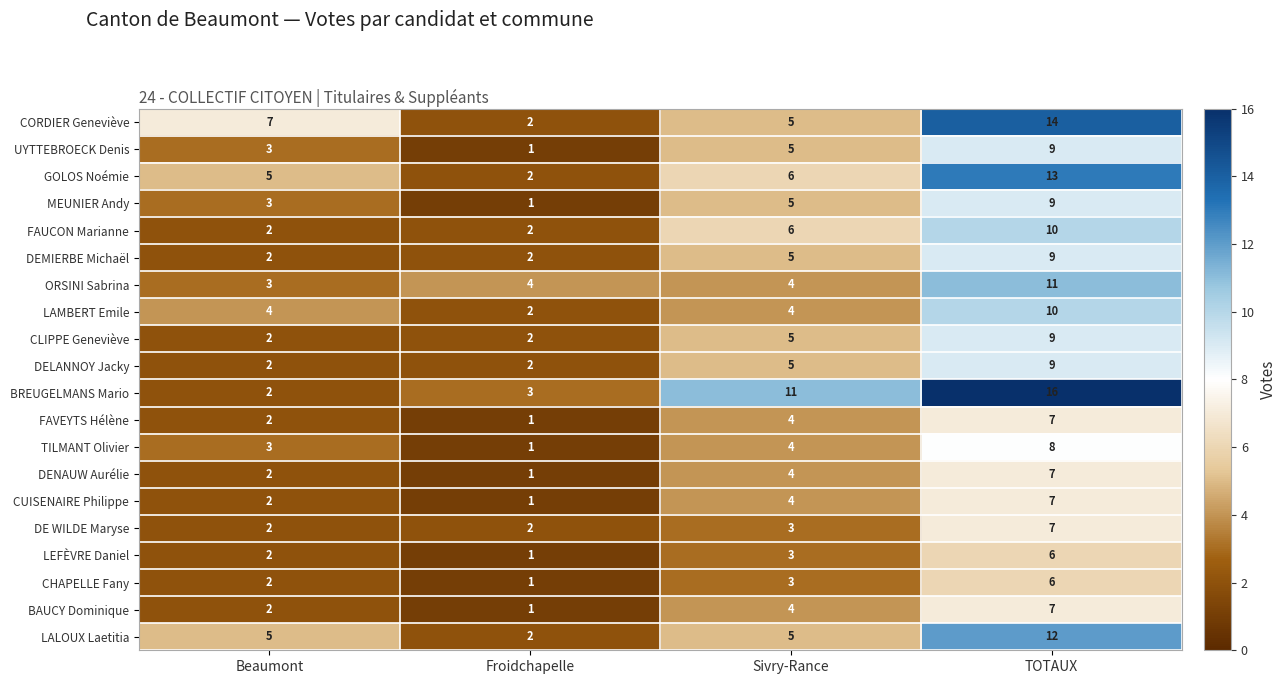

What is the average value of the FAUCON Marianne series?

5